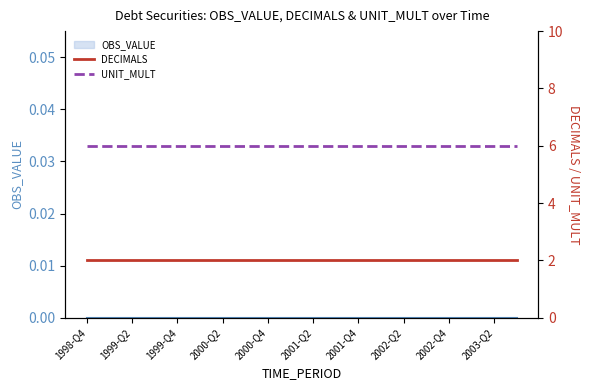

The DECIMALS series shows 1 at 2003-Q2. True or false?

False